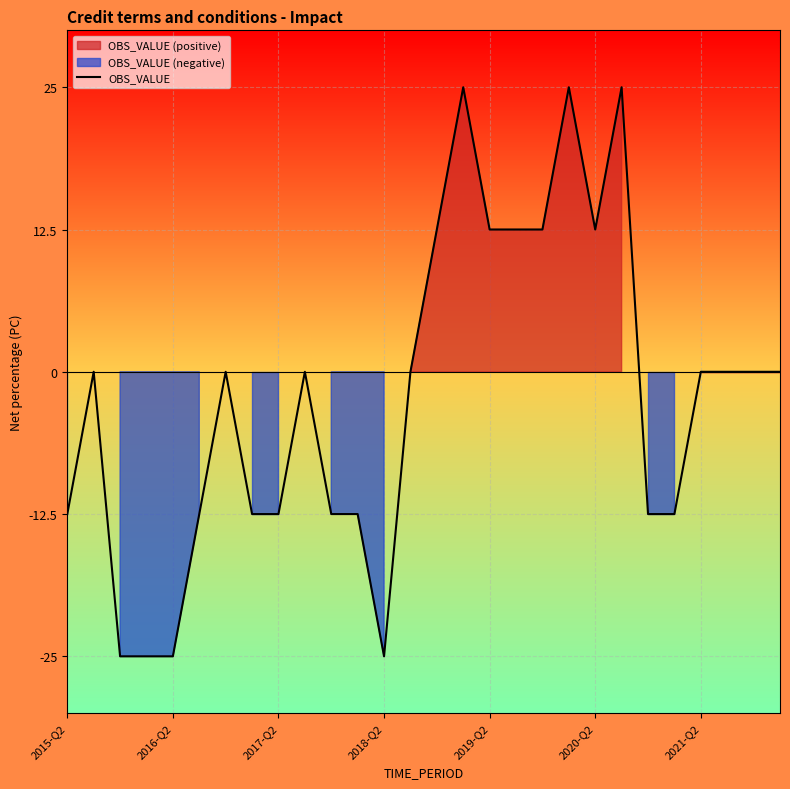

The value of OBS_VALUE at 2018-Q2 is -25.0. True or false?

True